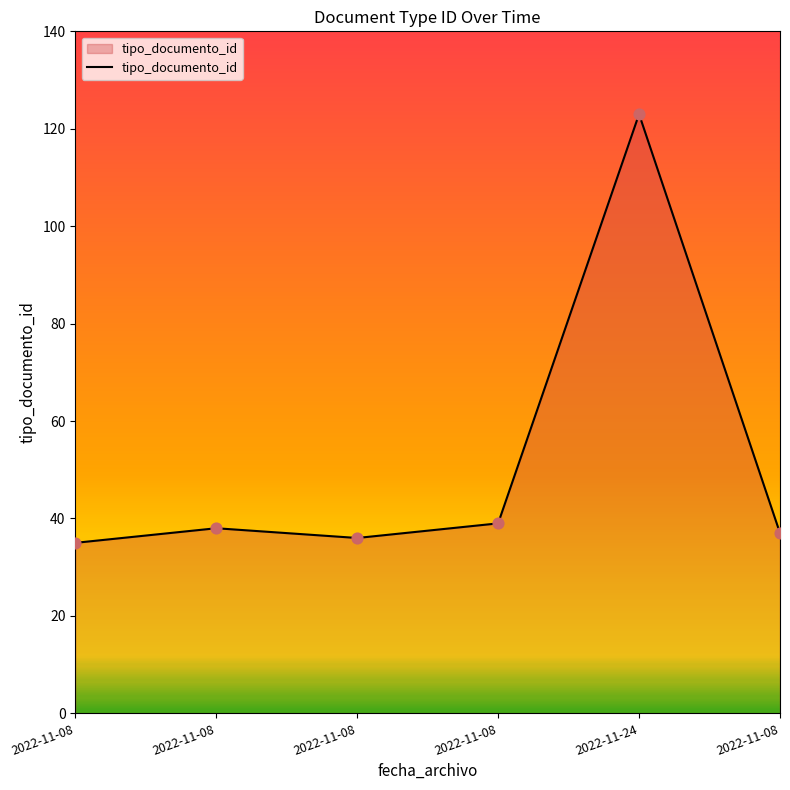

How many distinct data groups are displayed?

1